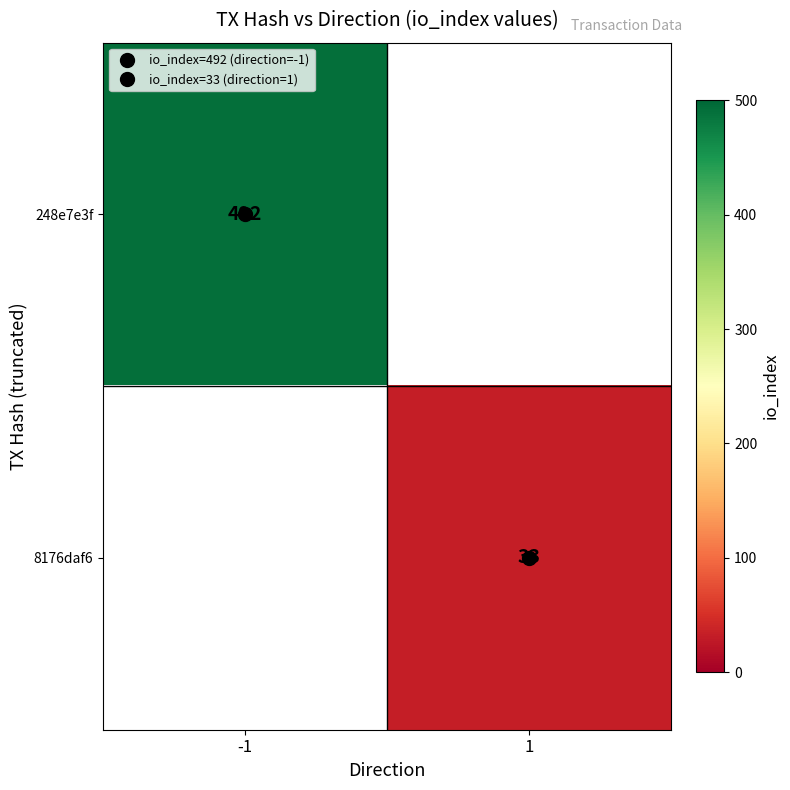

Is it true that 248e7e3f equals 237.0 at -1?

False